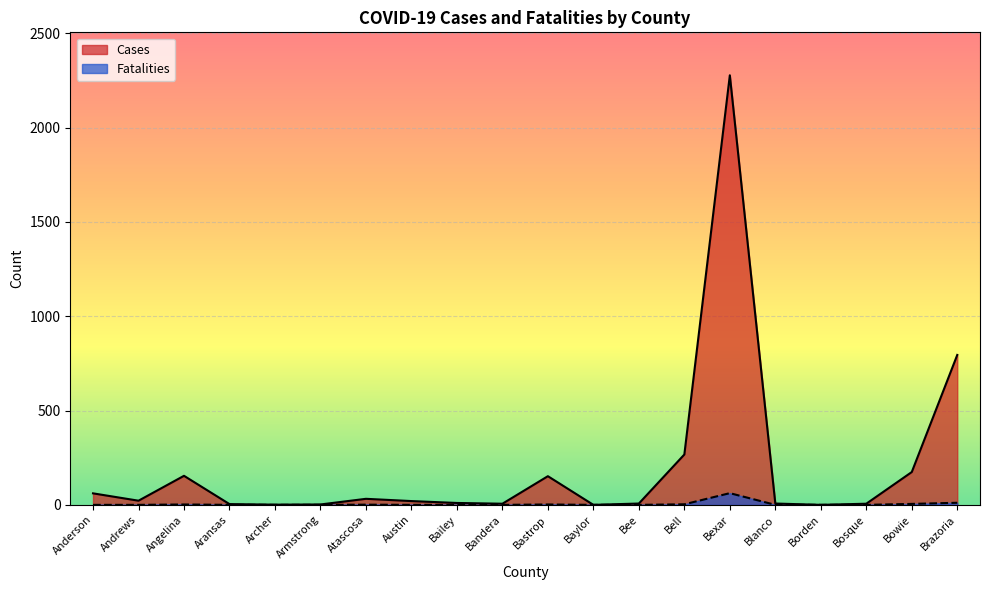

At which category does Cases reach its first local valley?

Andrews